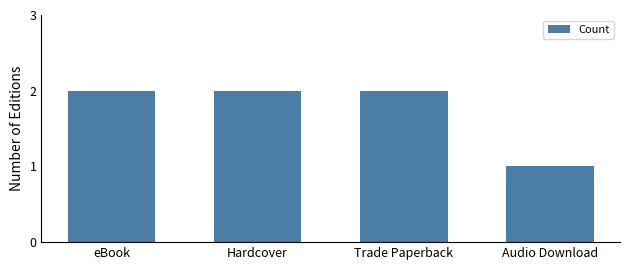

Are the bars grouped side by side (vs. stacked)?

No